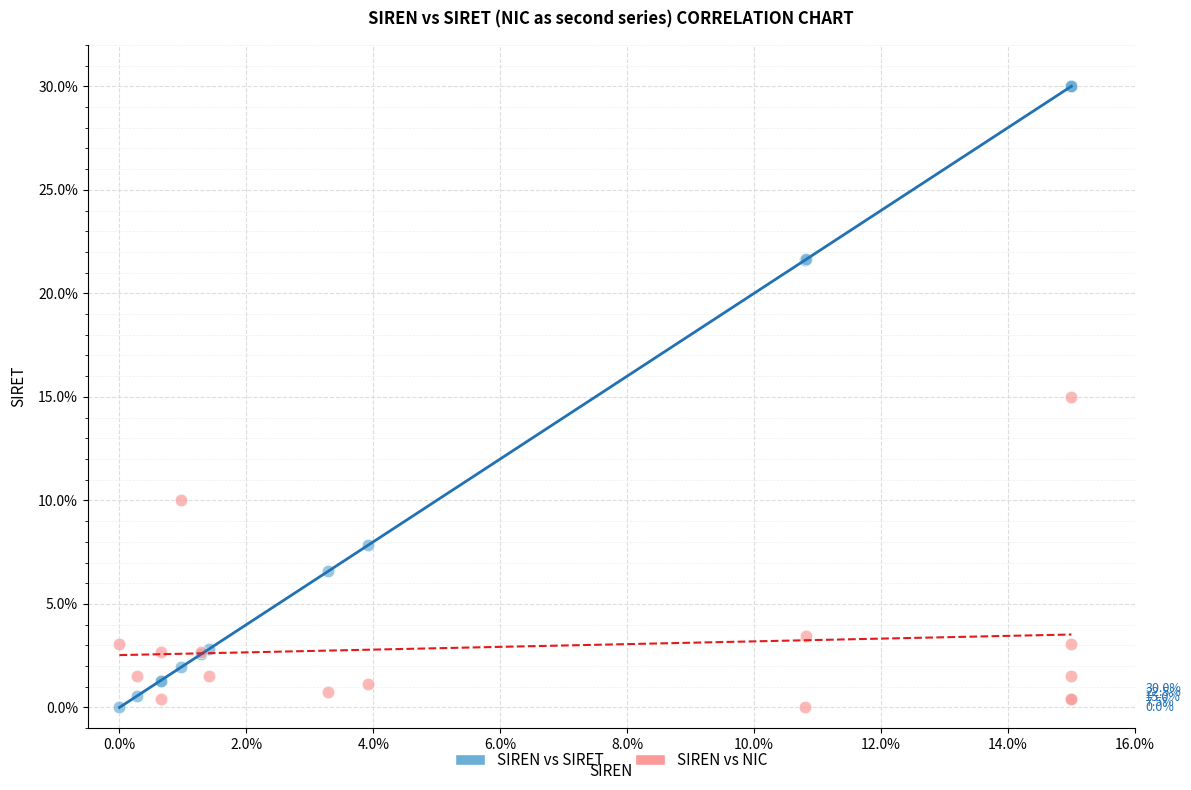

In the SIREN vs NIC series, what Y value is closest to 7?

10.0